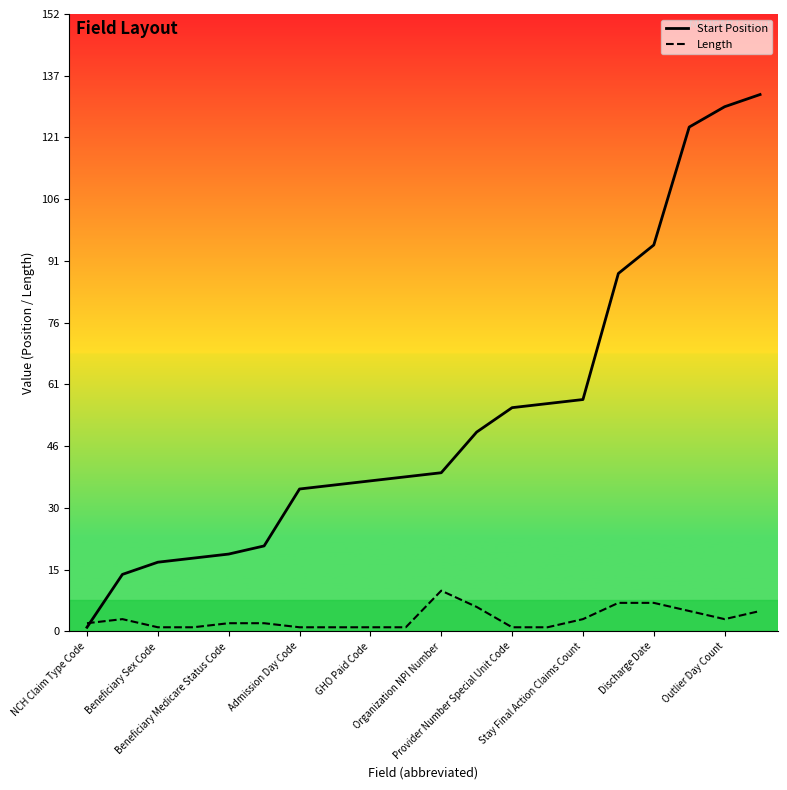

What are all the series names shown in the legend?

Start Position, Length